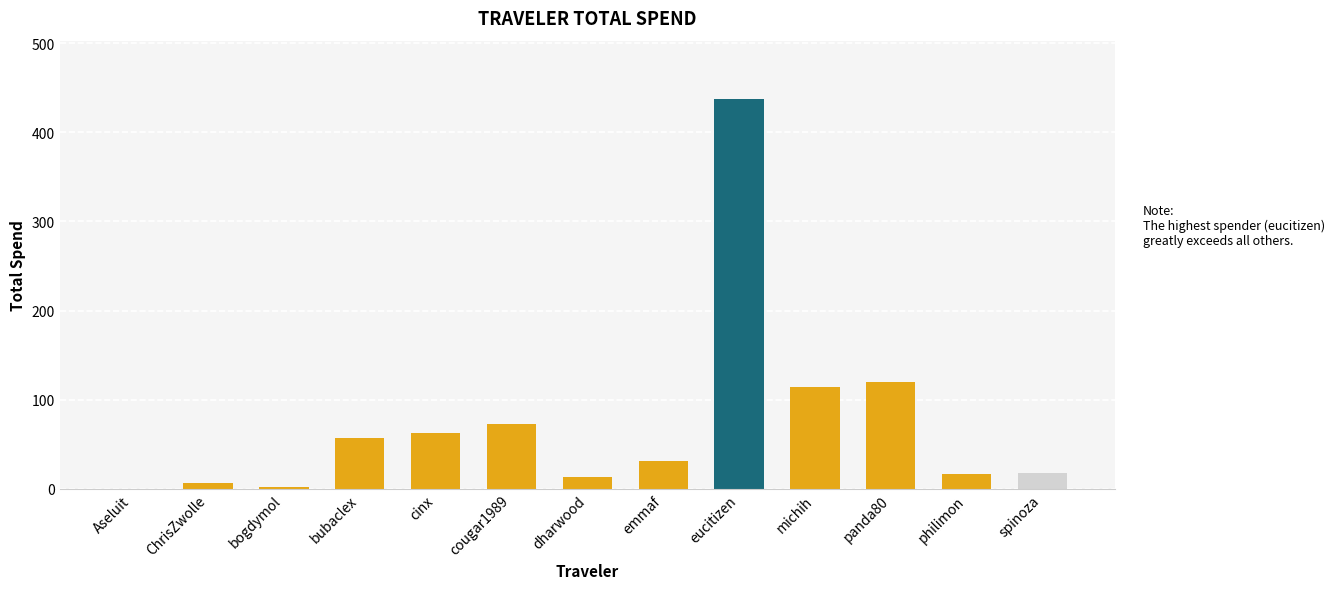

What is the sum of all values?

950.7